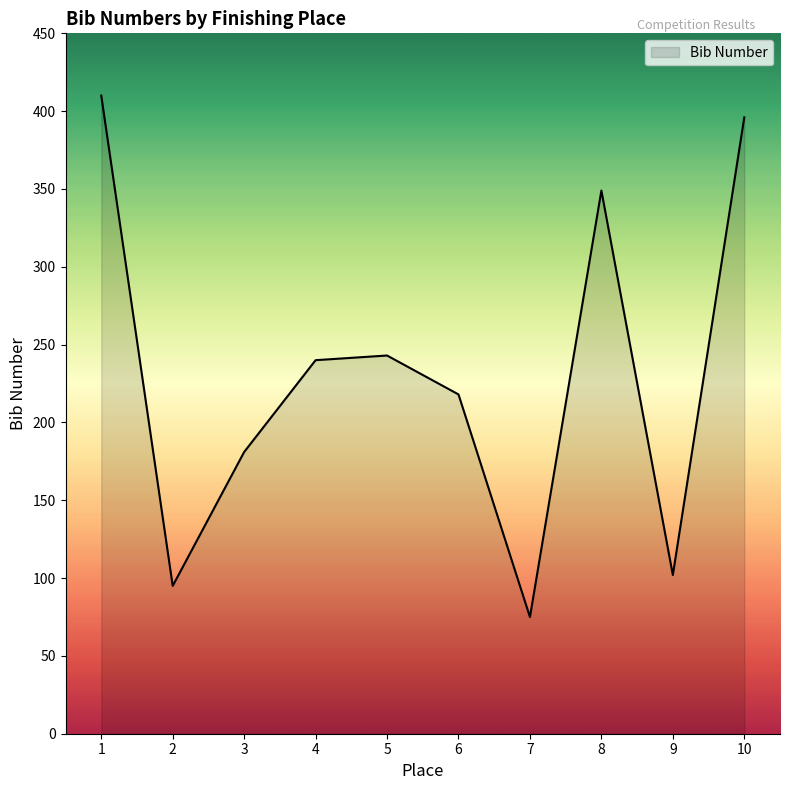

True or false: the data shows 416 at 4.

False